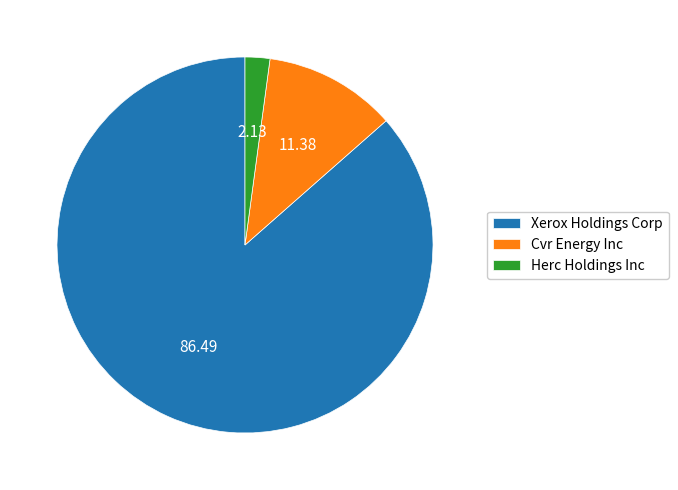

Between Herc Holdings Inc and Xerox Holdings Corp, which is larger?

Xerox Holdings Corp